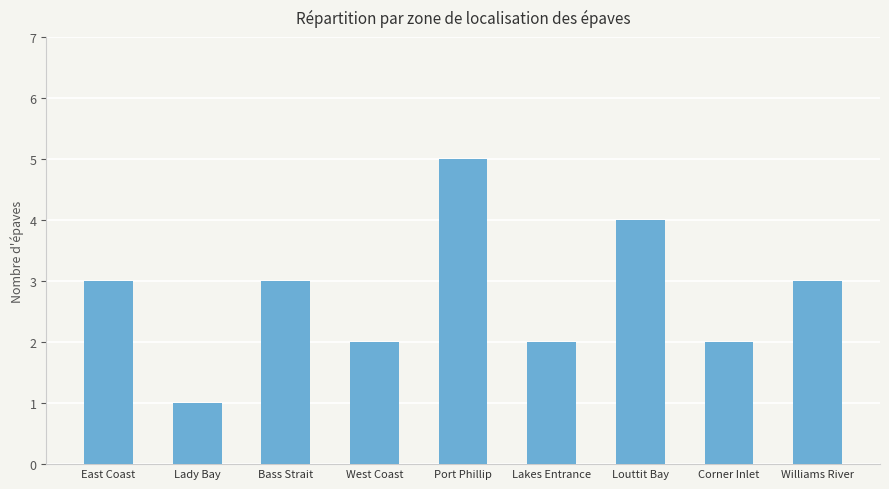

What is the smallest value displayed?

1